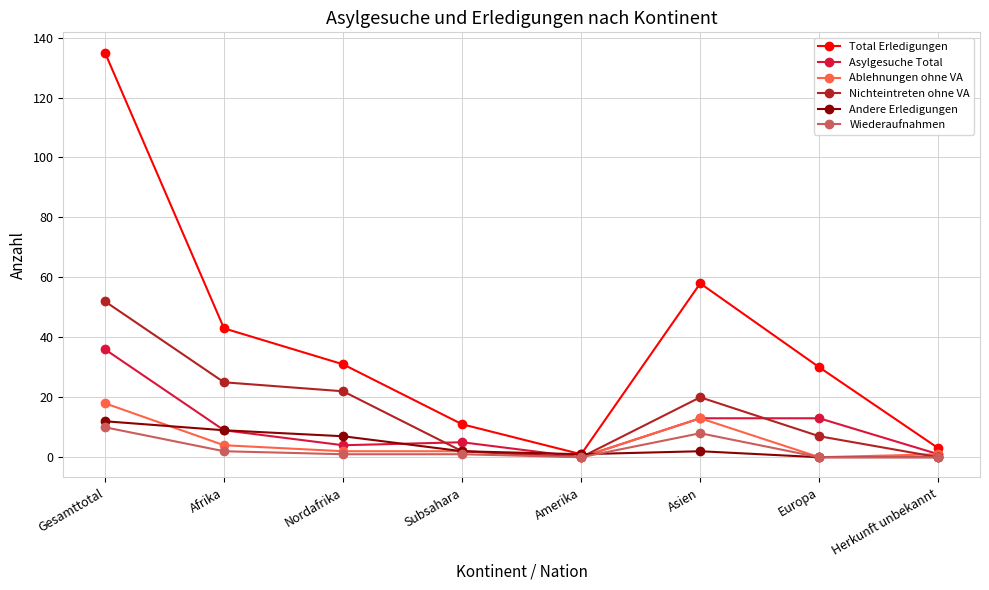

What is the label of the 1st point from the right?

Herkunft unbekannt